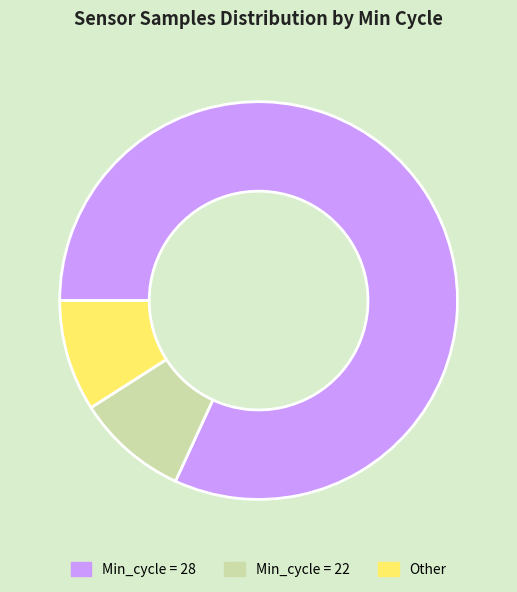

Is it true that Min_cycle = 22 is 9% of the pie?

True